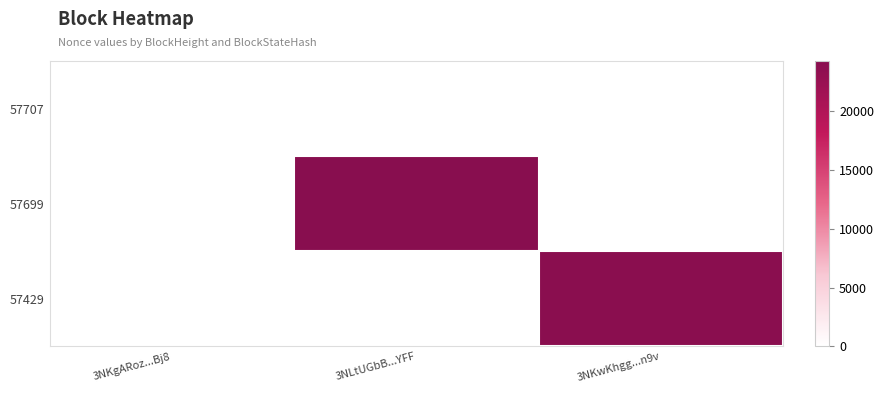

What is the difference between the highest and lowest values at 3NLtUGbB...YFF?

24272